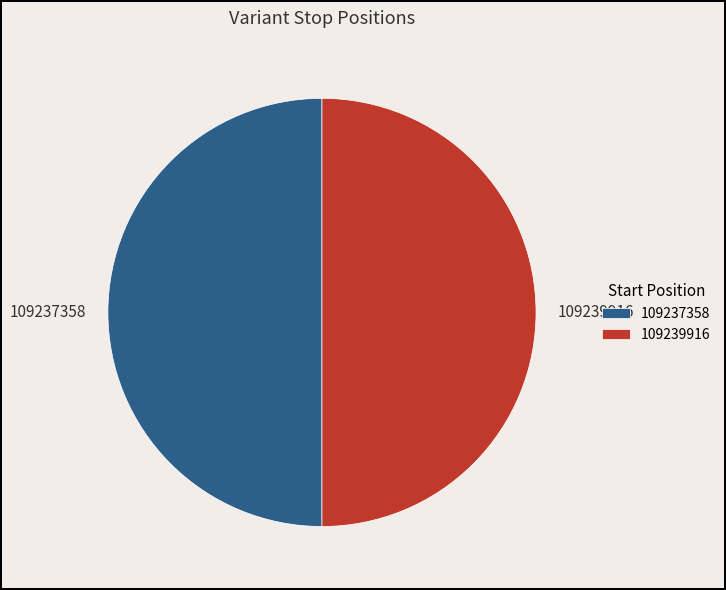

Approximately how many times larger is the value at 109239916 compared to 109237358?

1.0